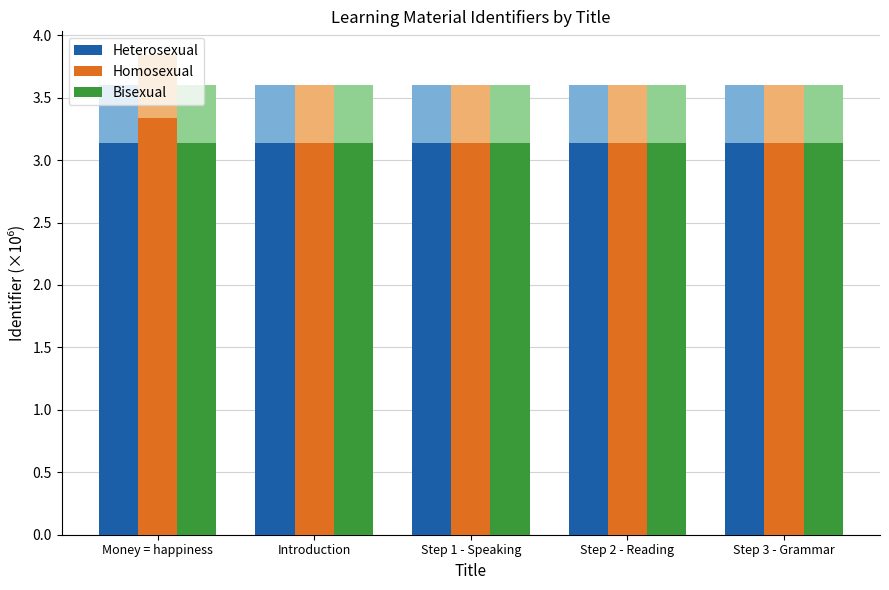

Reading left to right, extract all data points from this chart.

Heterosexual: Money = happiness=3.1	Introduction=3.1	Step 1 - Speaking=3.1	Step 2 - Reading=3.1	Step 3 - Grammar=3.1
Homosexual: Money = happiness=3.3	Introduction=3.1	Step 1 - Speaking=3.1	Step 2 - Reading=3.1	Step 3 - Grammar=3.1
Bisexual: Money = happiness=3.1	Introduction=3.1	Step 1 - Speaking=3.1	Step 2 - Reading=3.1	Step 3 - Grammar=3.1